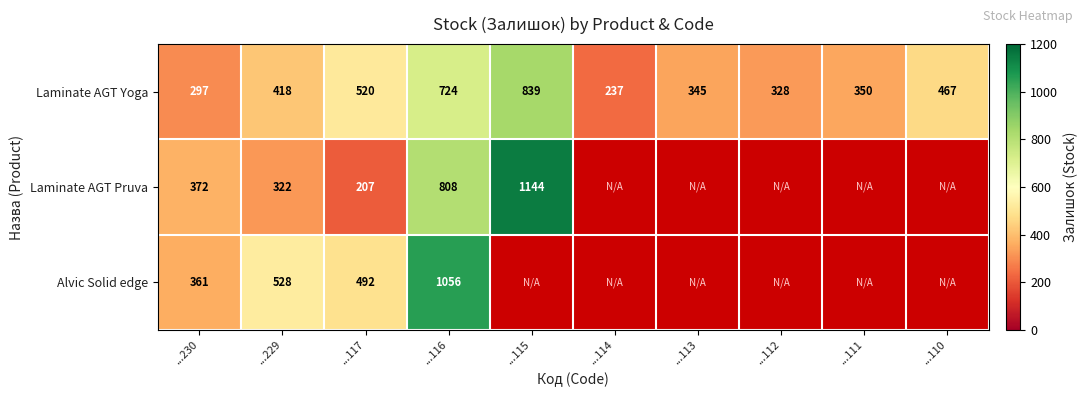

What is the total value across all series at ...229?

1268